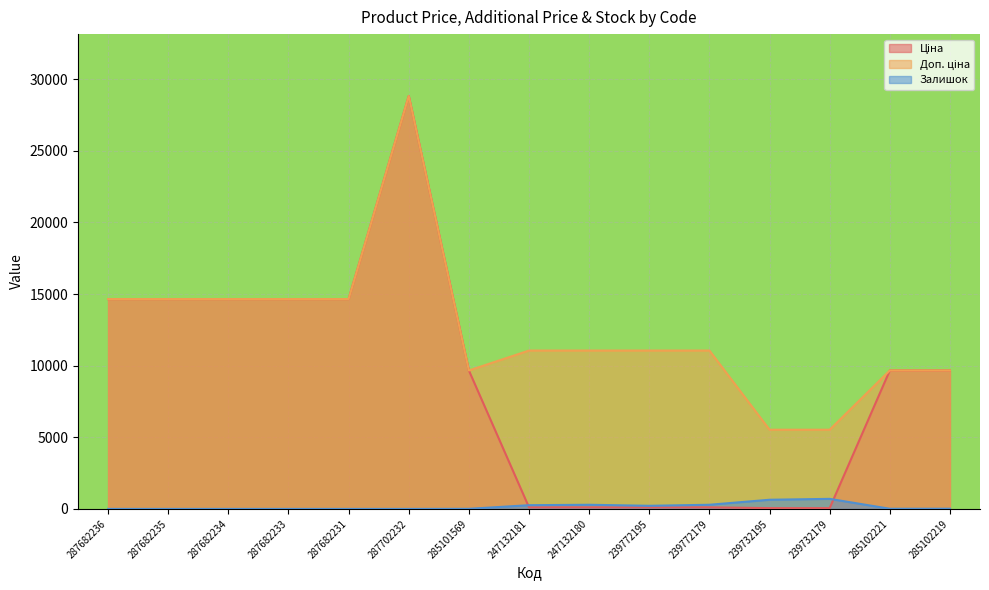

How many data points in Ціна are less than 9664?

6